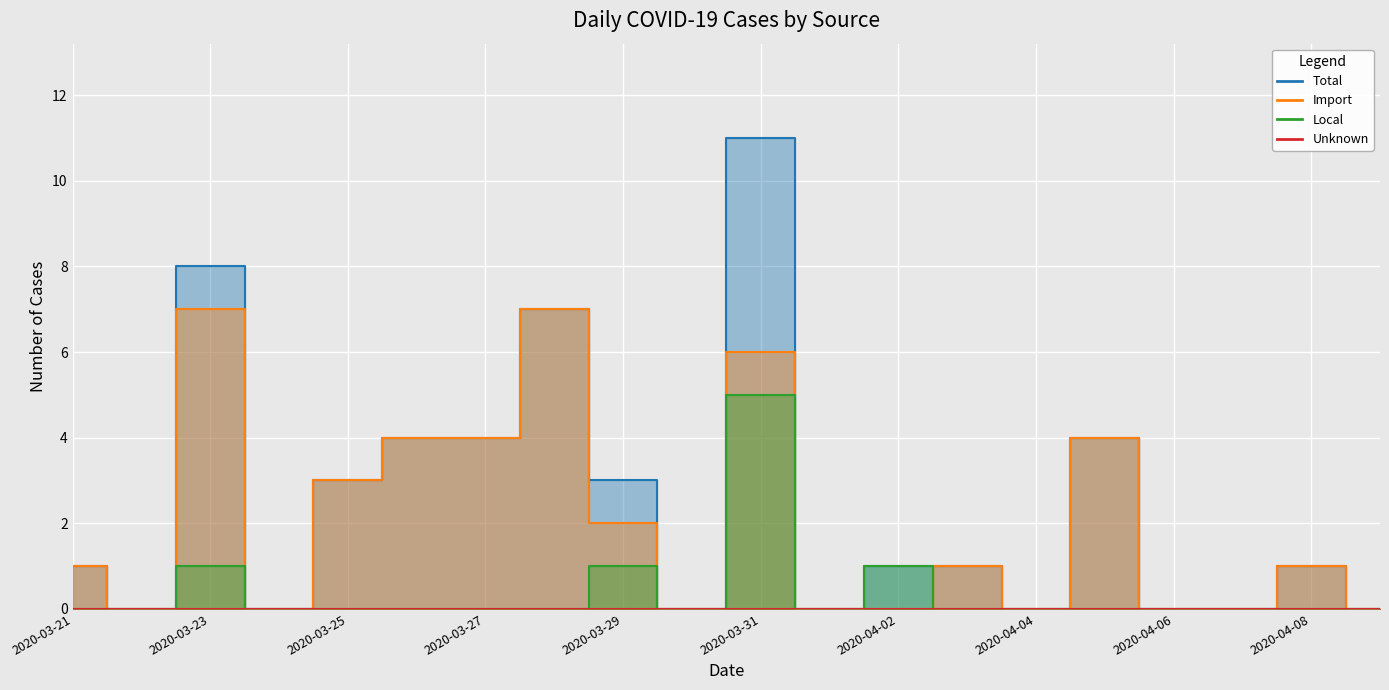

Where is Total nearest to the value 5?

2020-03-26